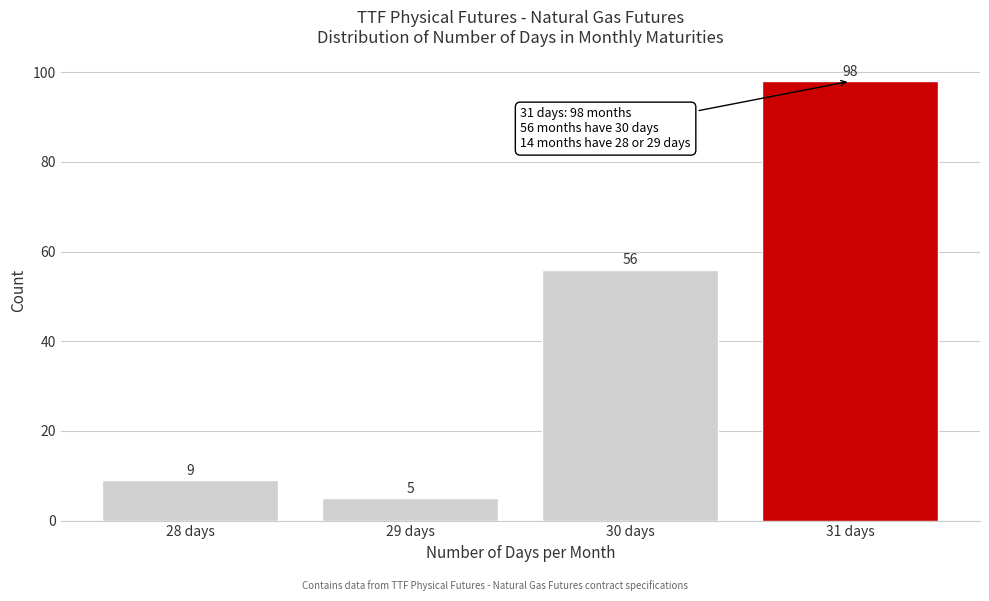

Reading left to right, what are all the values shown in this chart?

28 days=9	29 days=5	30 days=56	31 days=98